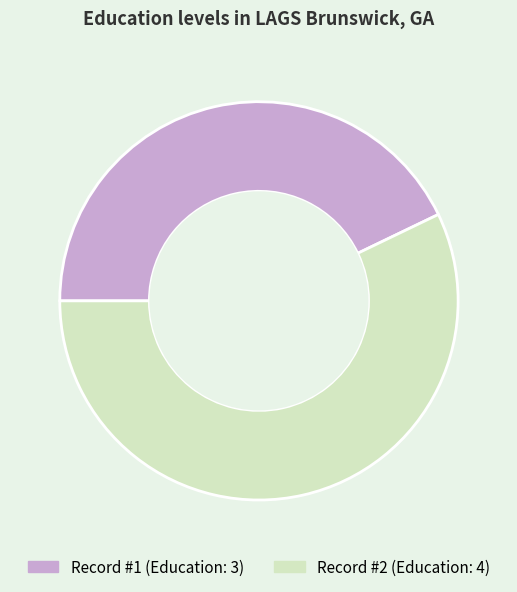

Is there a majority slice in this chart?

Yes